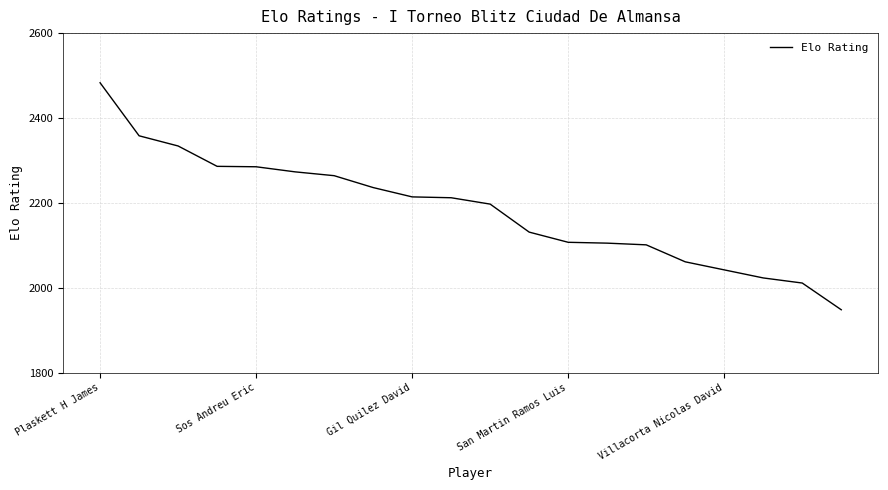

What is the greatest value displayed?

2483